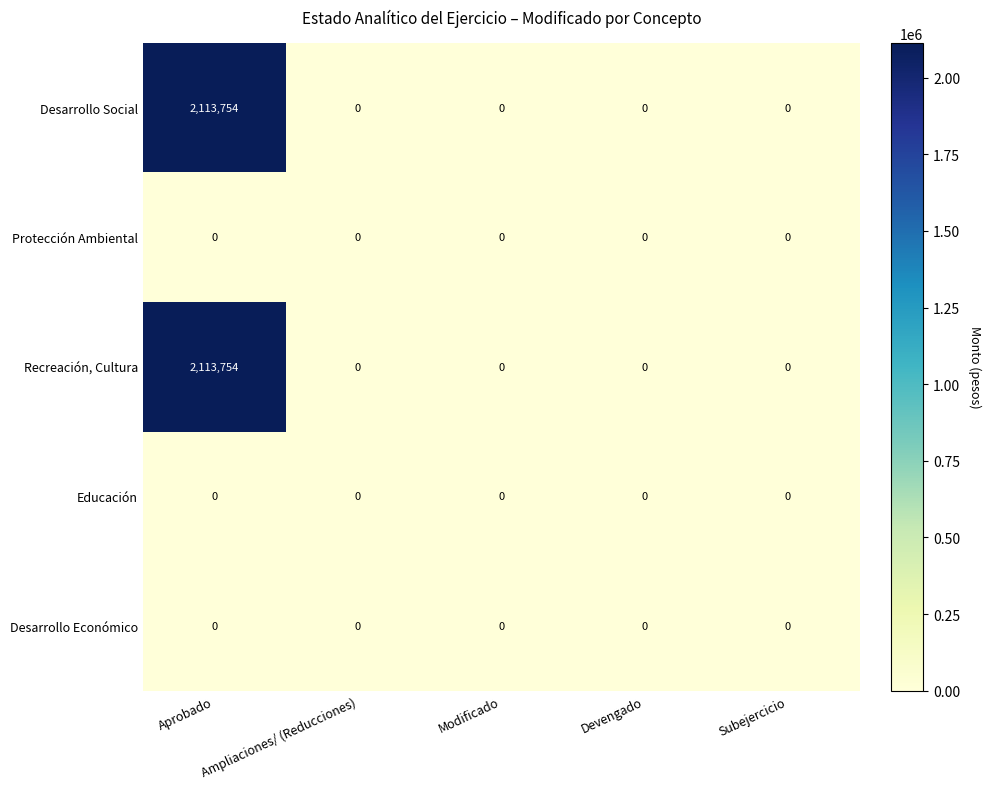

The value of Desarrollo Social at Aprobado is 1016294. True or false?

False